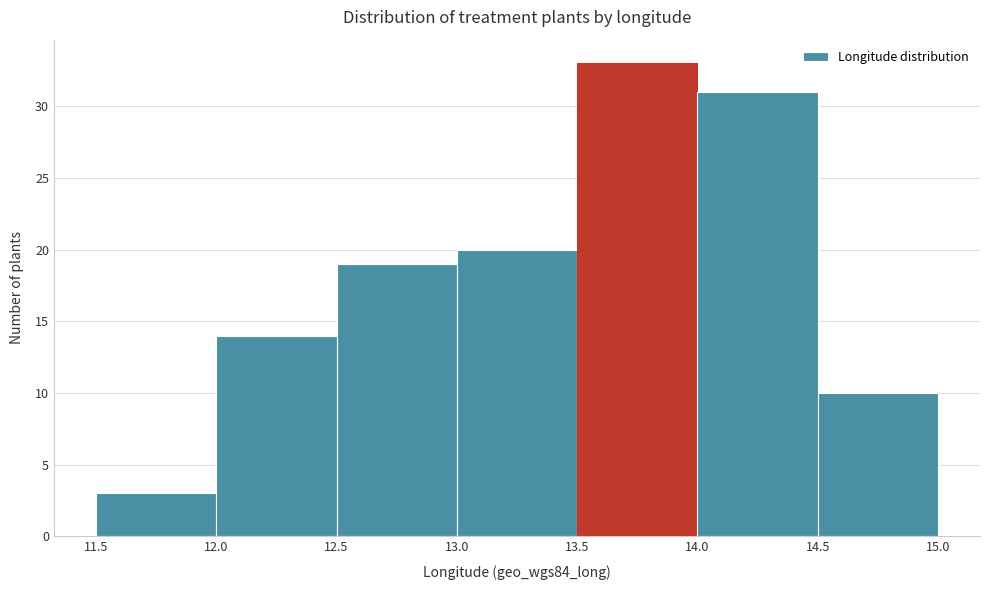

What is the height of the bar covering 11.5 to 12.0 on the x-axis? The values are not printed on the chart, so give them approximately, as read against the axis.

3